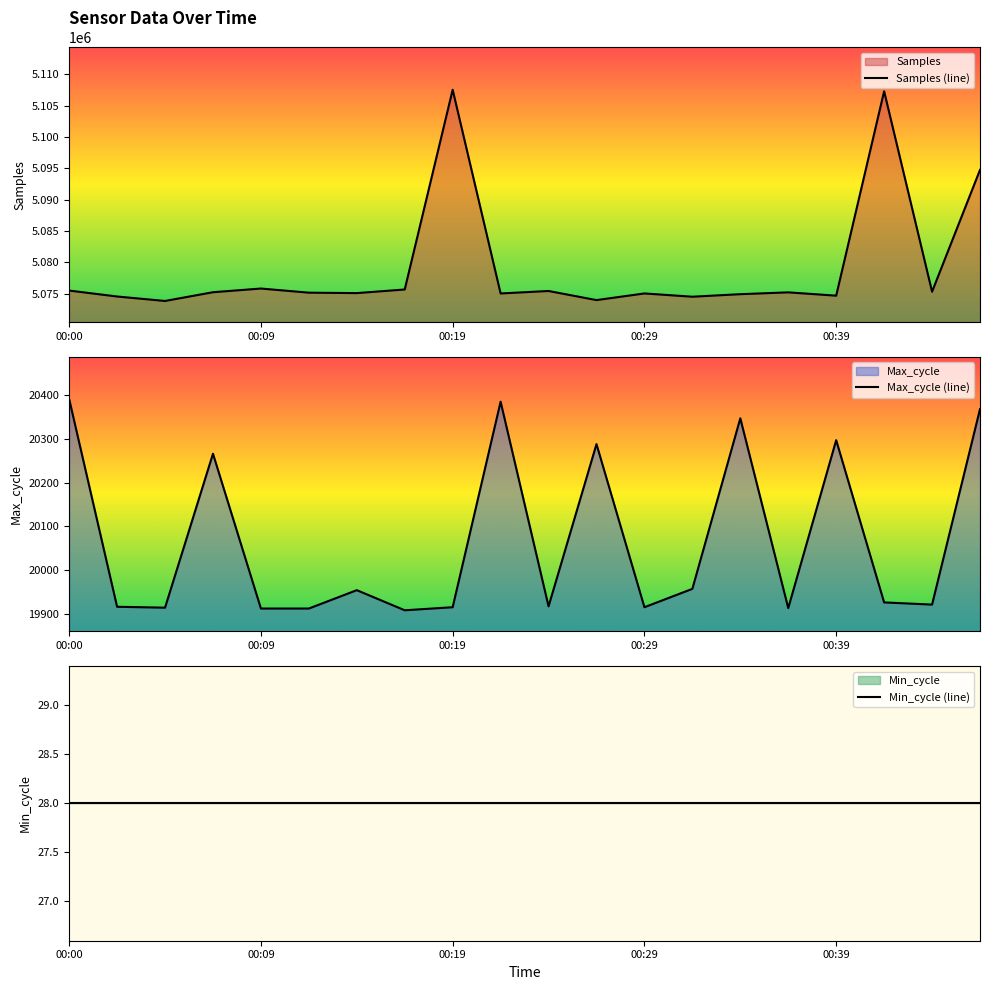

What is the maximum value for Samples (line)?

5107547